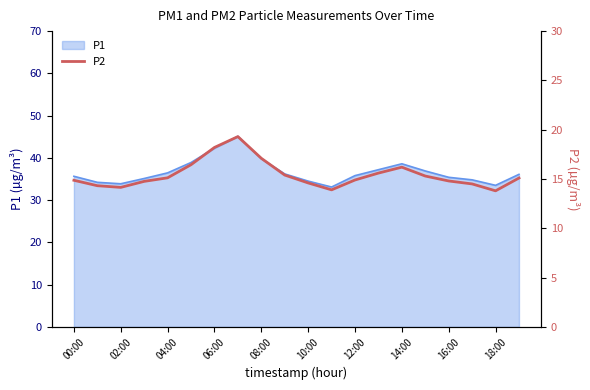

Read the value at 17.

14.5